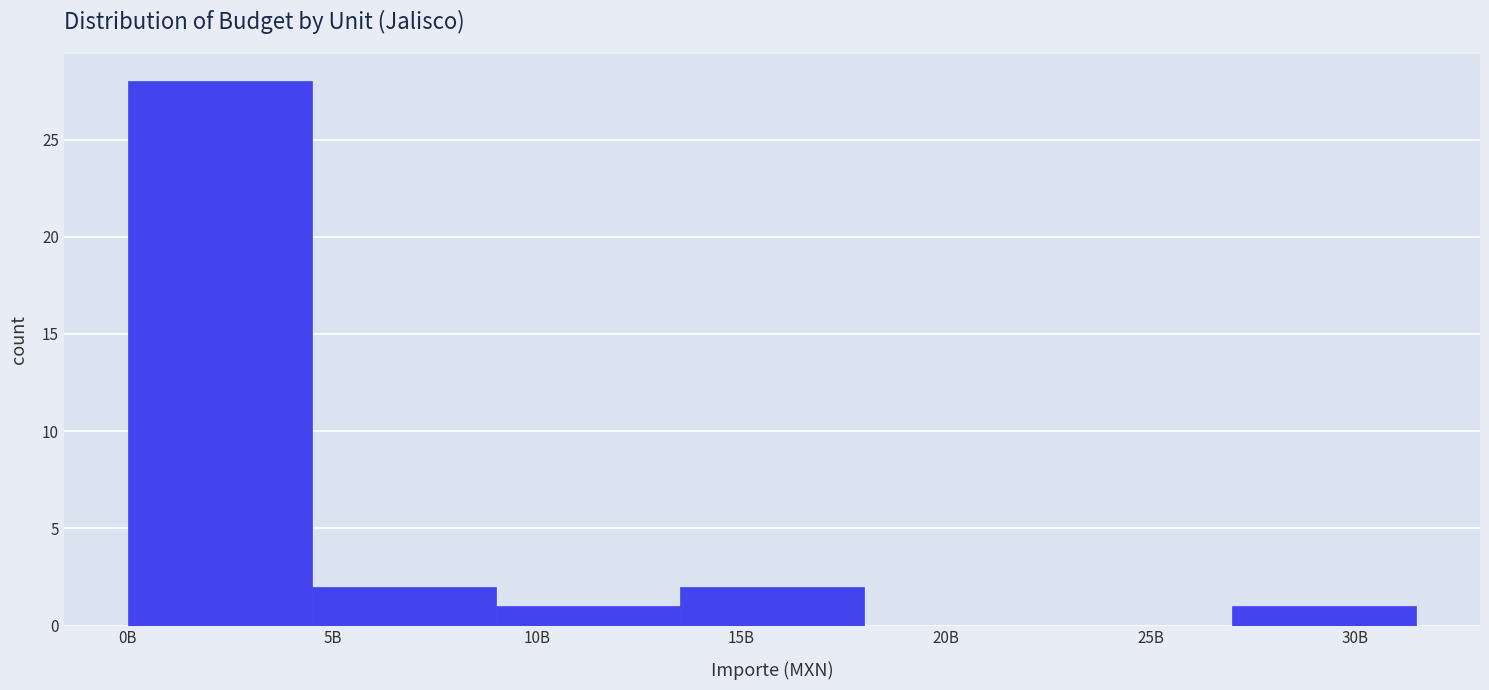

Reading right to left, list all the values displayed in this chart.

30B=1	25B=0	20B=0	15B=2	10B=1	5B=2	0B=28